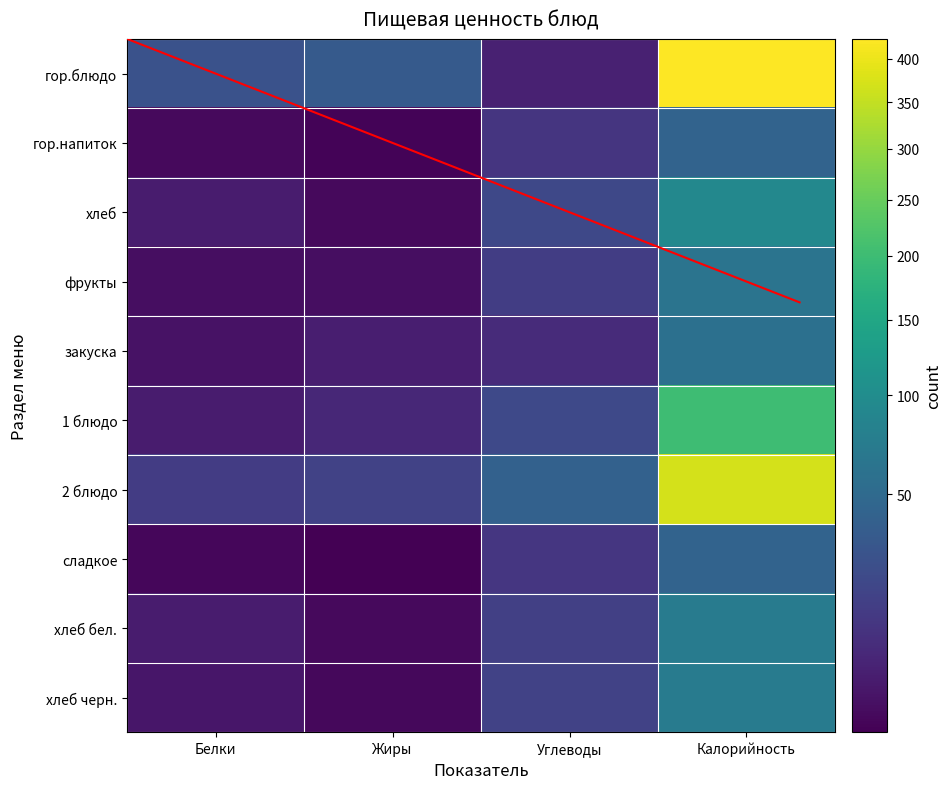

Rank the series by their maximum value, from highest to lowest.

гор.блюдо, 2 блюдо, 1 блюдо, хлеб, хлеб черн., хлеб бел., фрукты, закуска, гор.напиток, сладкое